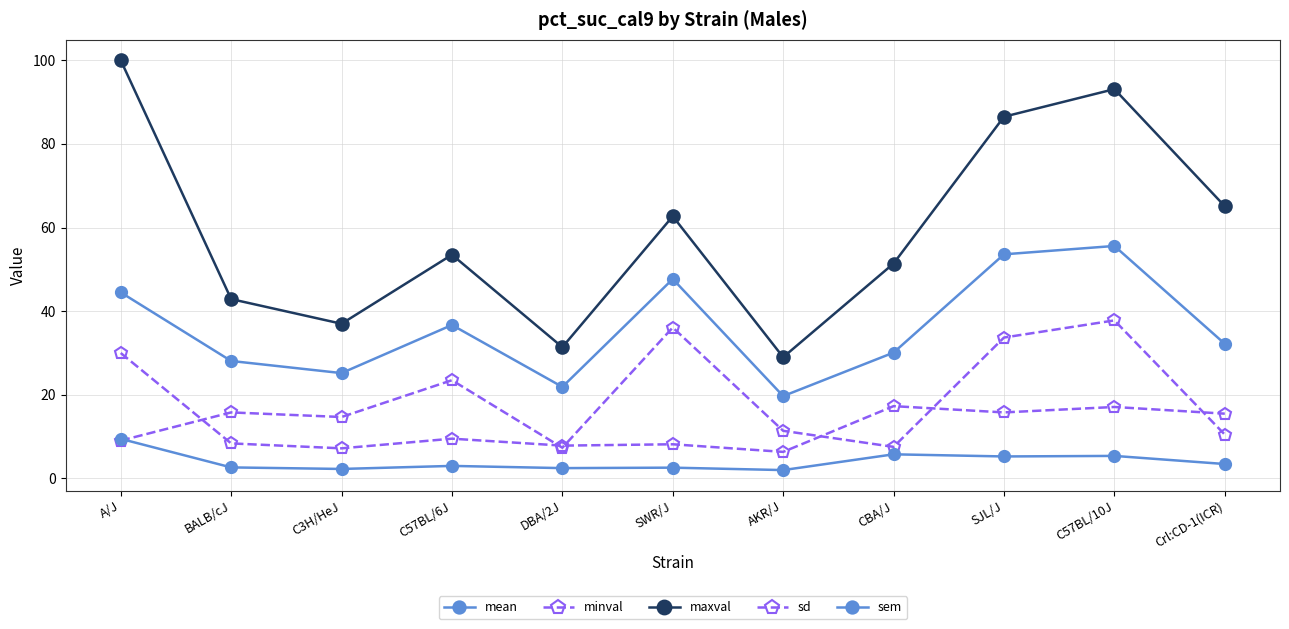

What is the average value of the sem series?

4.0